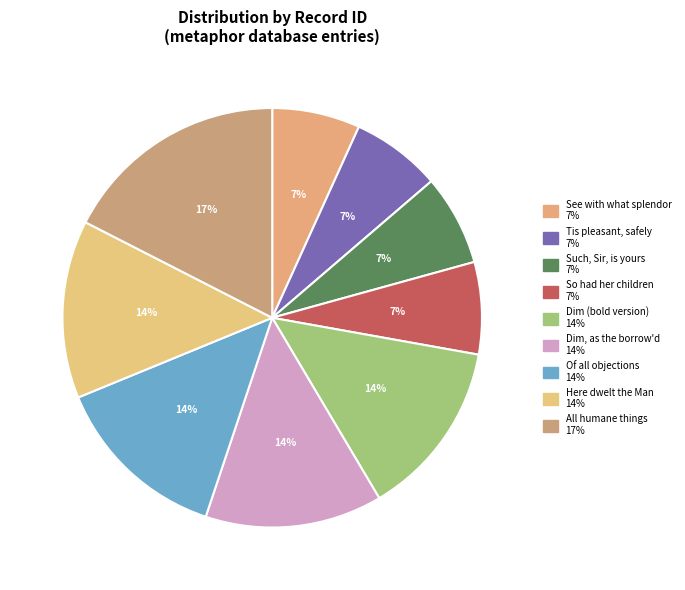

How many slices are in this pie chart?

9